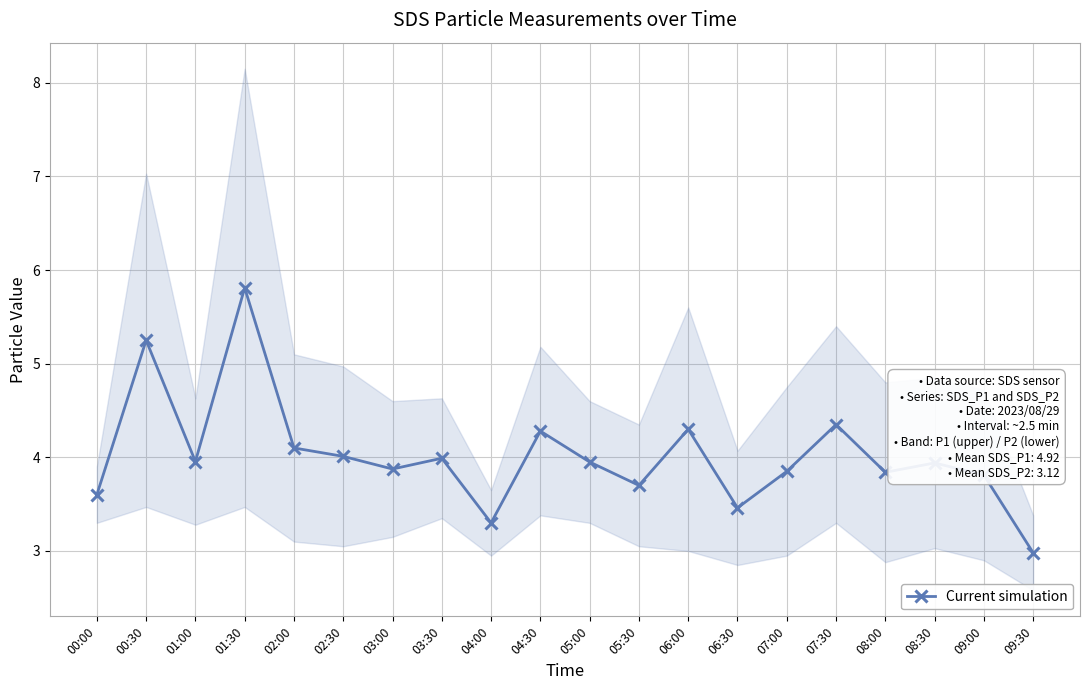

How many data points are less than 3?

1